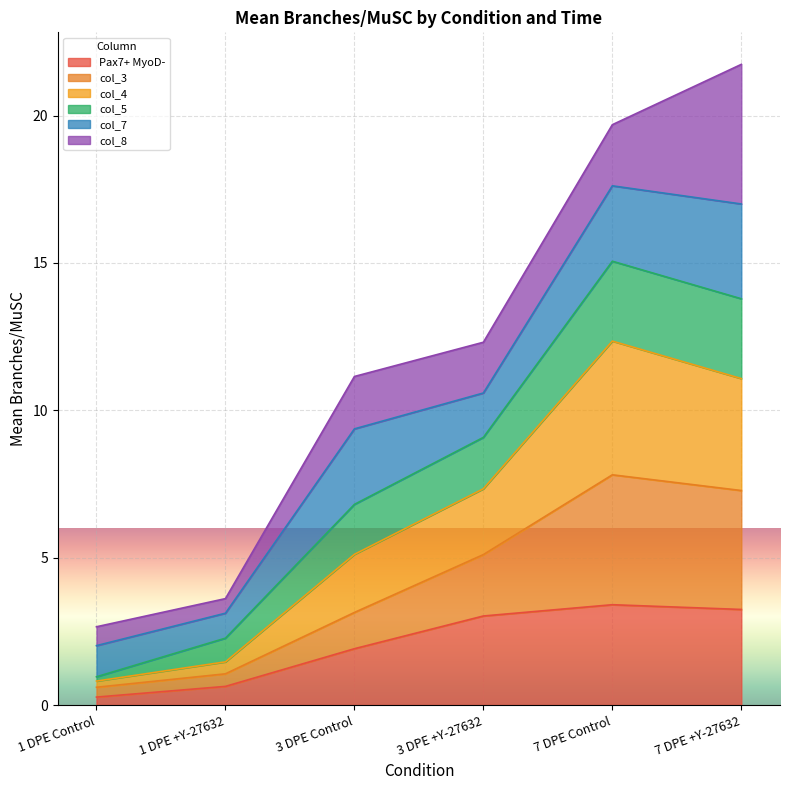

What is the maximum value for Pax7+ MyoD-?

3.4